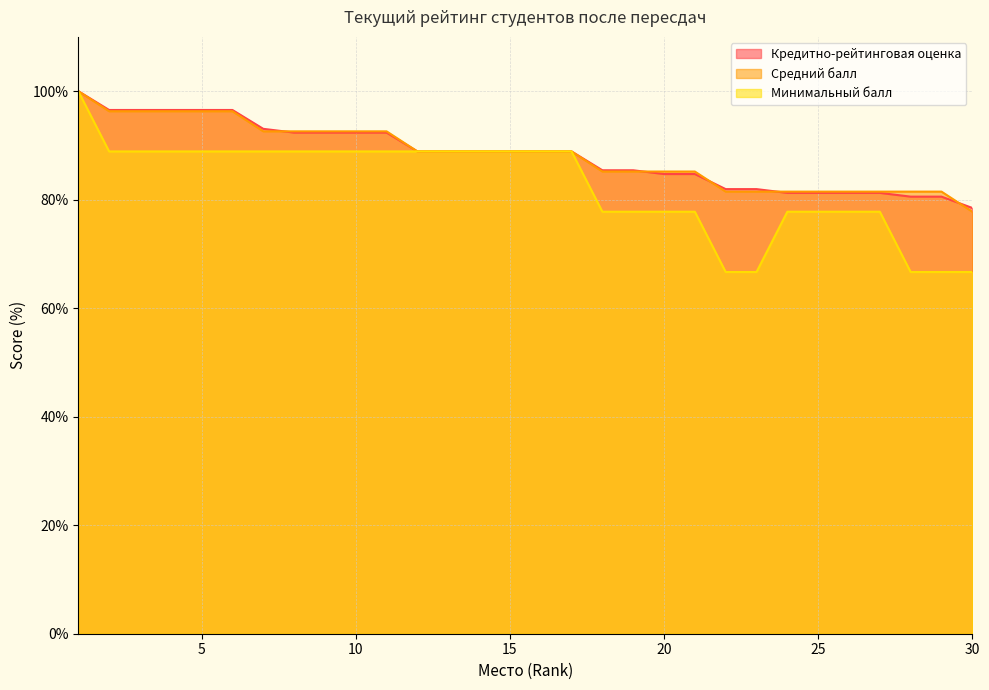

What is the average value of the Минимальный балл series?

82.6